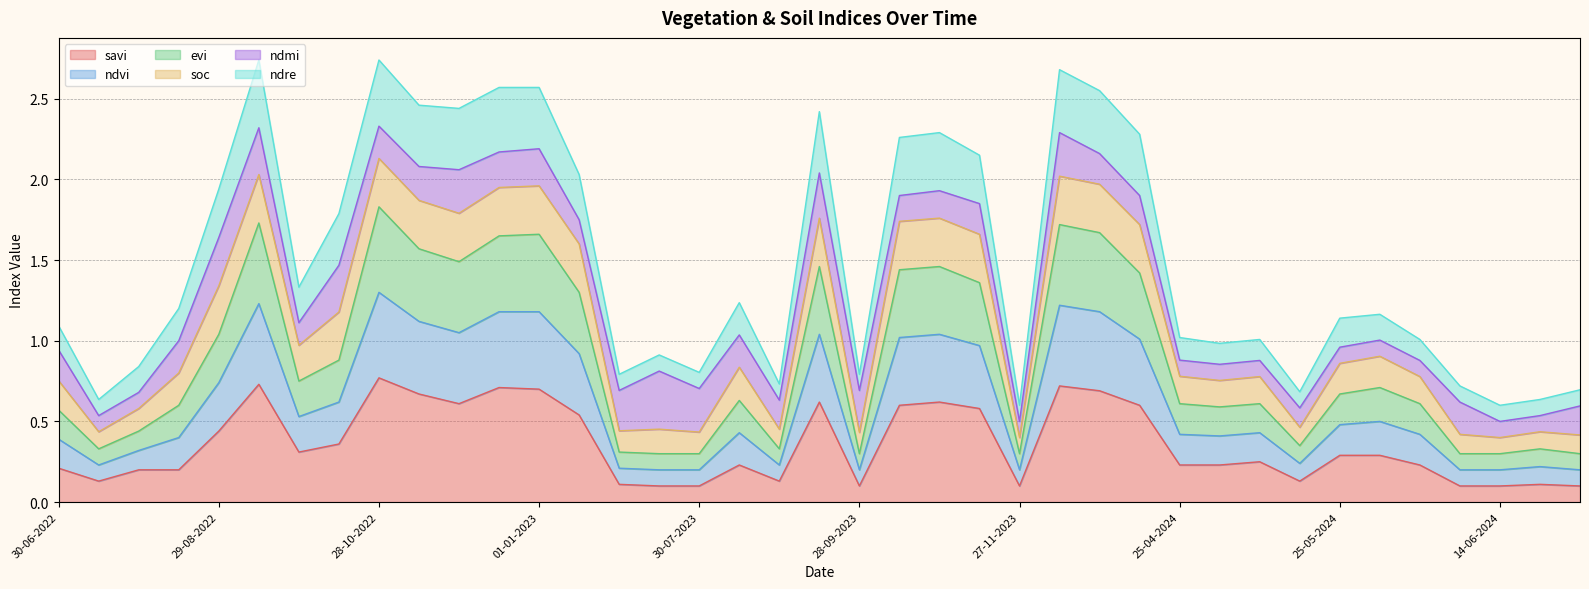

How many lines are shown in the chart?

6